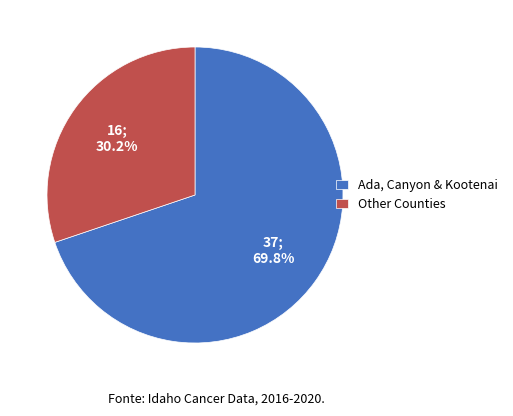

Is Ada, Canyon & Kootenai the majority of the pie?

Yes